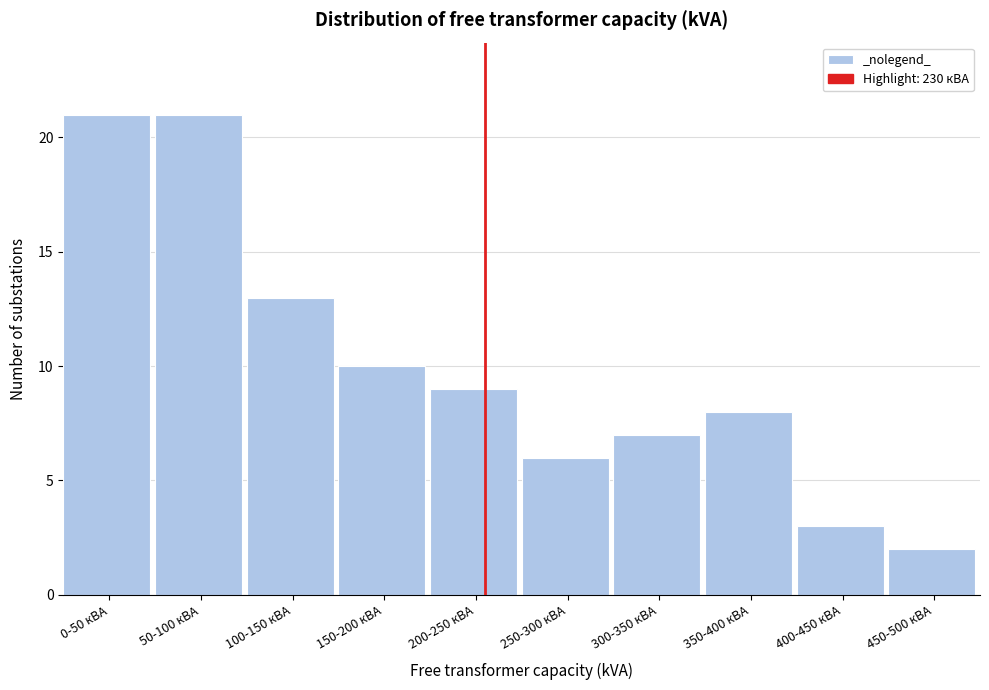

Reading left to right, list all the values displayed in this chart.

0-50 кВА=21	50-100 кВА=21	100-150 кВА=13	150-200 кВА=10	200-250 кВА=9	250-300 кВА=6	300-350 кВА=7	350-400 кВА=8	400-450 кВА=3	450-500 кВА=2